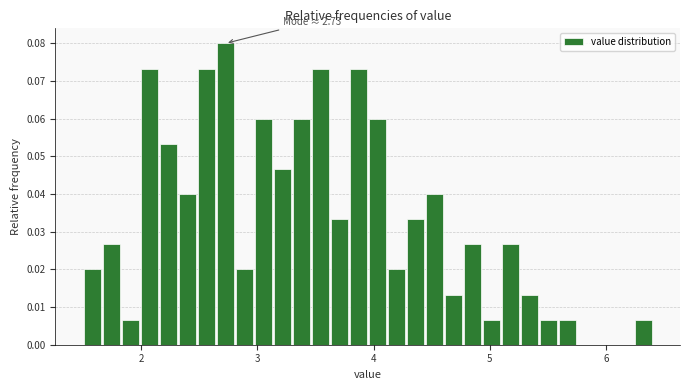

Read against the x-axis, roughly where is the centre of the tallest bar?

2.7